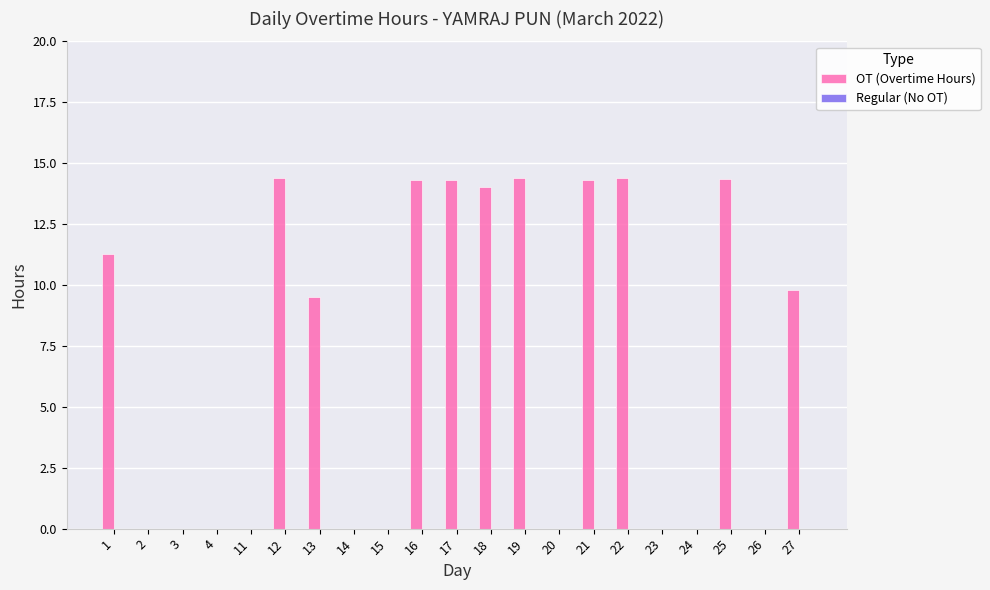

What is the sum of all values?

145.1